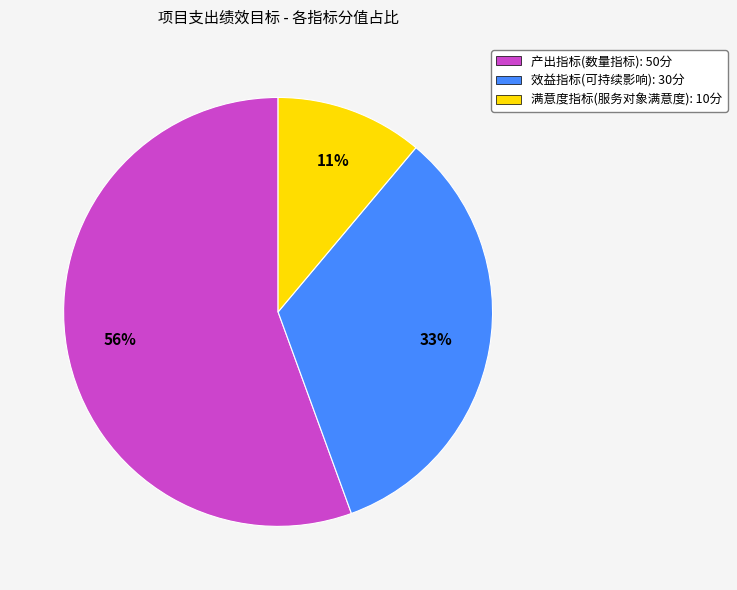

Combined, do 产出指标(数量指标) and 效益指标(可持续影响) account for over 50%?

Yes